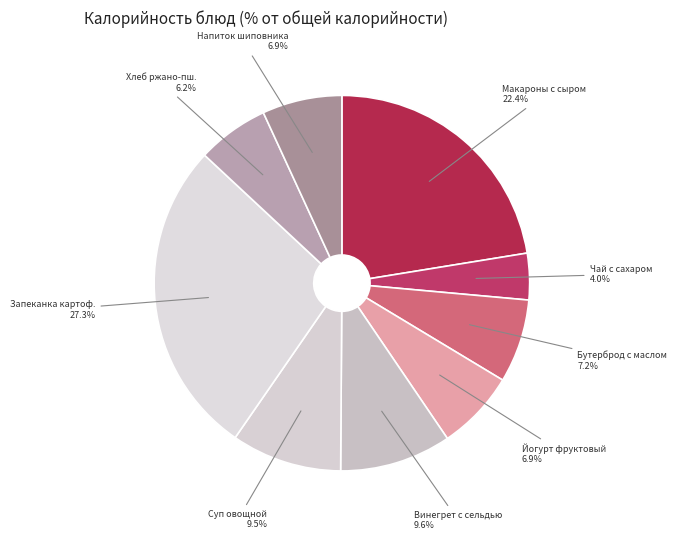

How many segments does this pie chart have?

9